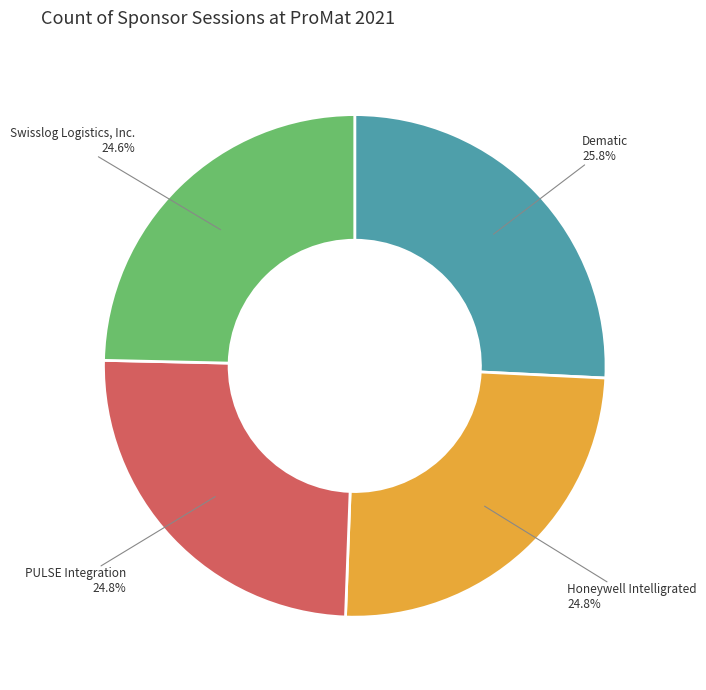

What is the largest slice in the pie chart?

Dematic